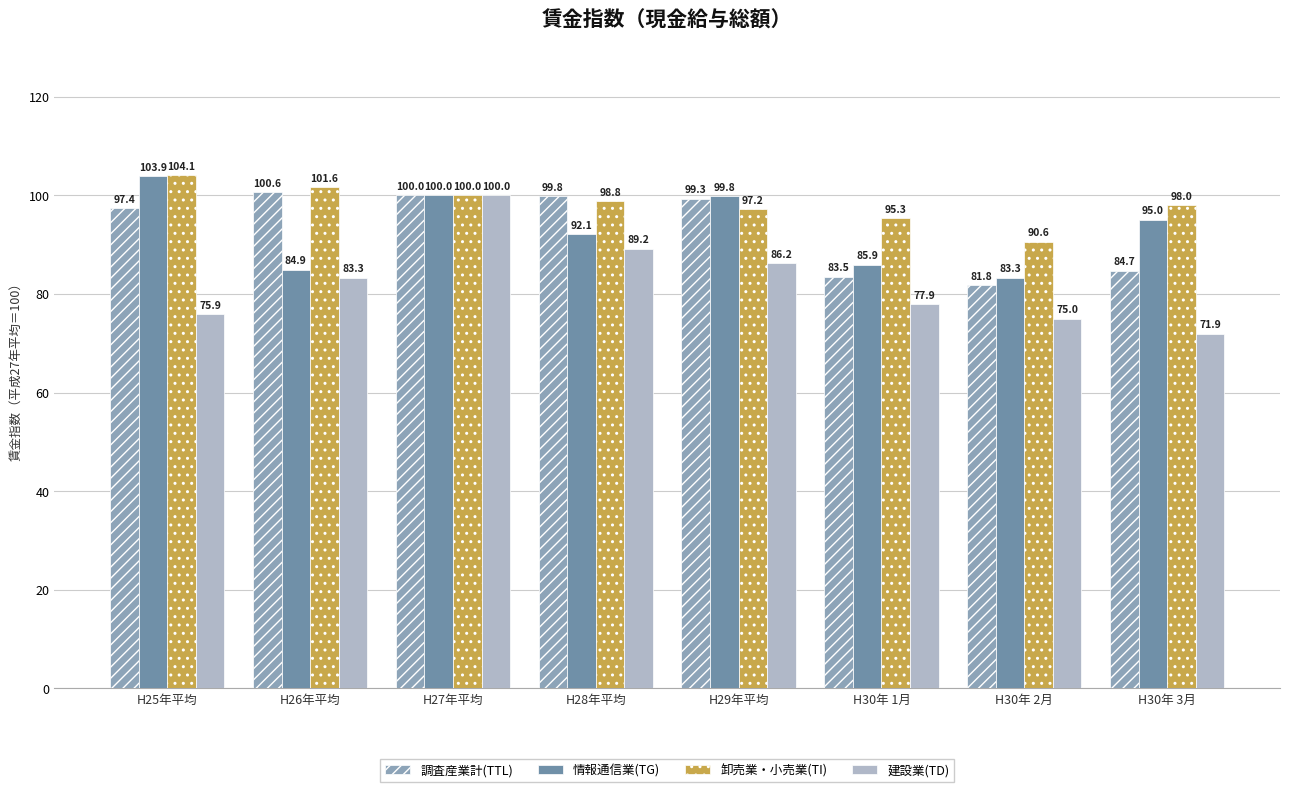

Reading right to left, list all the values displayed in this chart.

調査産業計(TTL): 84.7	81.8	83.5	99.3	99.8	100.0	100.6	97.4
情報通信業(TG): 95.0	83.3	85.9	99.8	92.1	100.0	84.9	103.9
卸売業・小売業(TI): 98.0	90.6	95.3	97.2	98.8	100.0	101.6	104.1
建設業(TD): 71.9	75.0	77.9	86.2	89.2	100.0	83.3	75.9